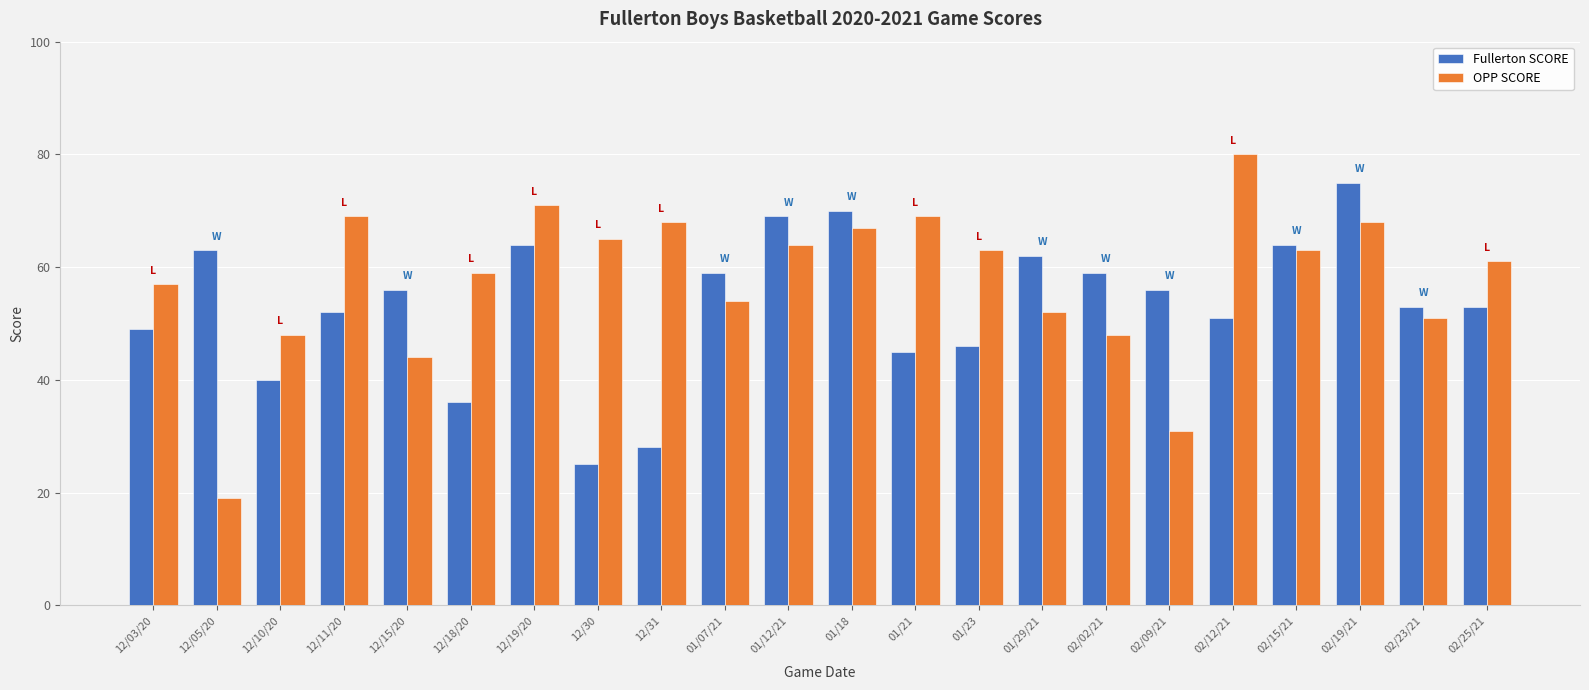

What is the label of the 8th bar from the left?

12/30